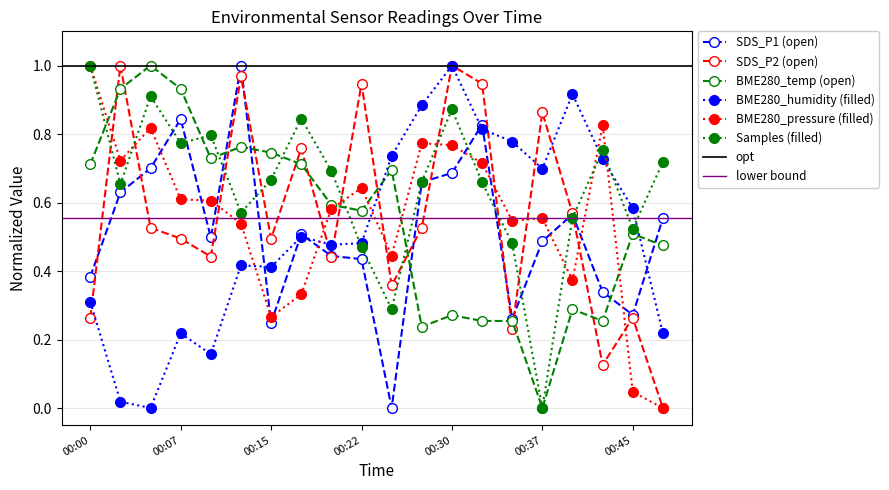

At which label does BME280_temperature reach its minimum?

00:37